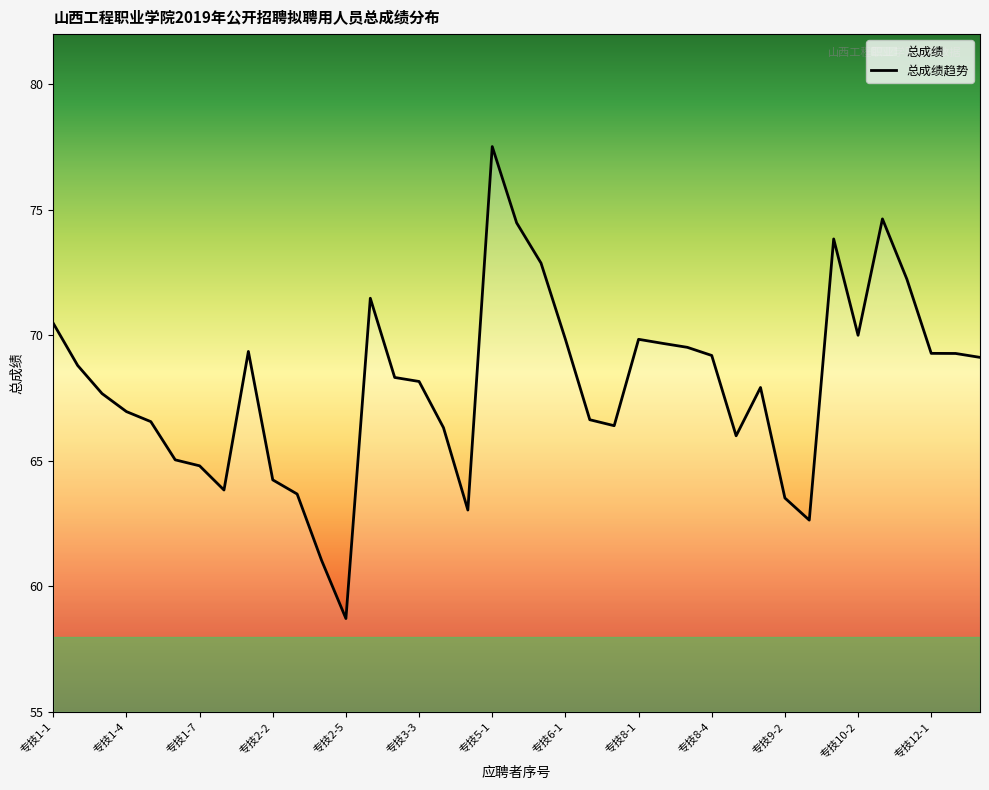

Which label corresponds to the smallest value in the chart?

专技2-5